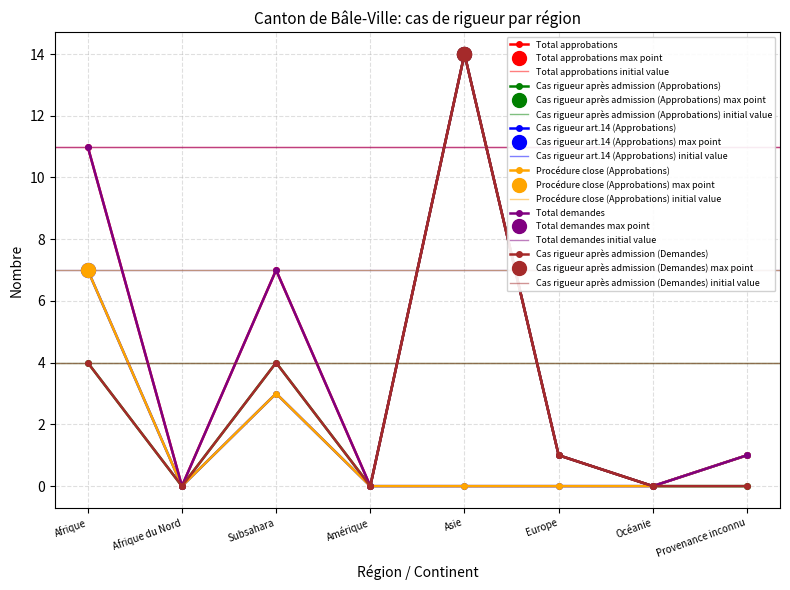

What is the difference between the maximum and minimum values in the Total demandes series?

14